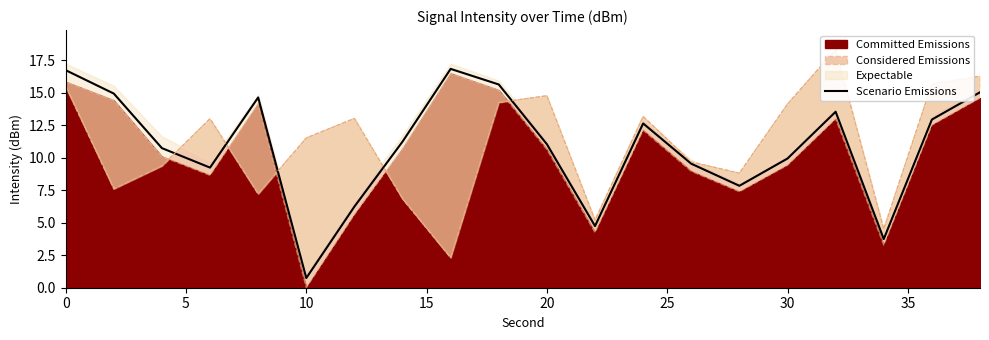

At which label does Scenario Emissions reach its minimum?

10